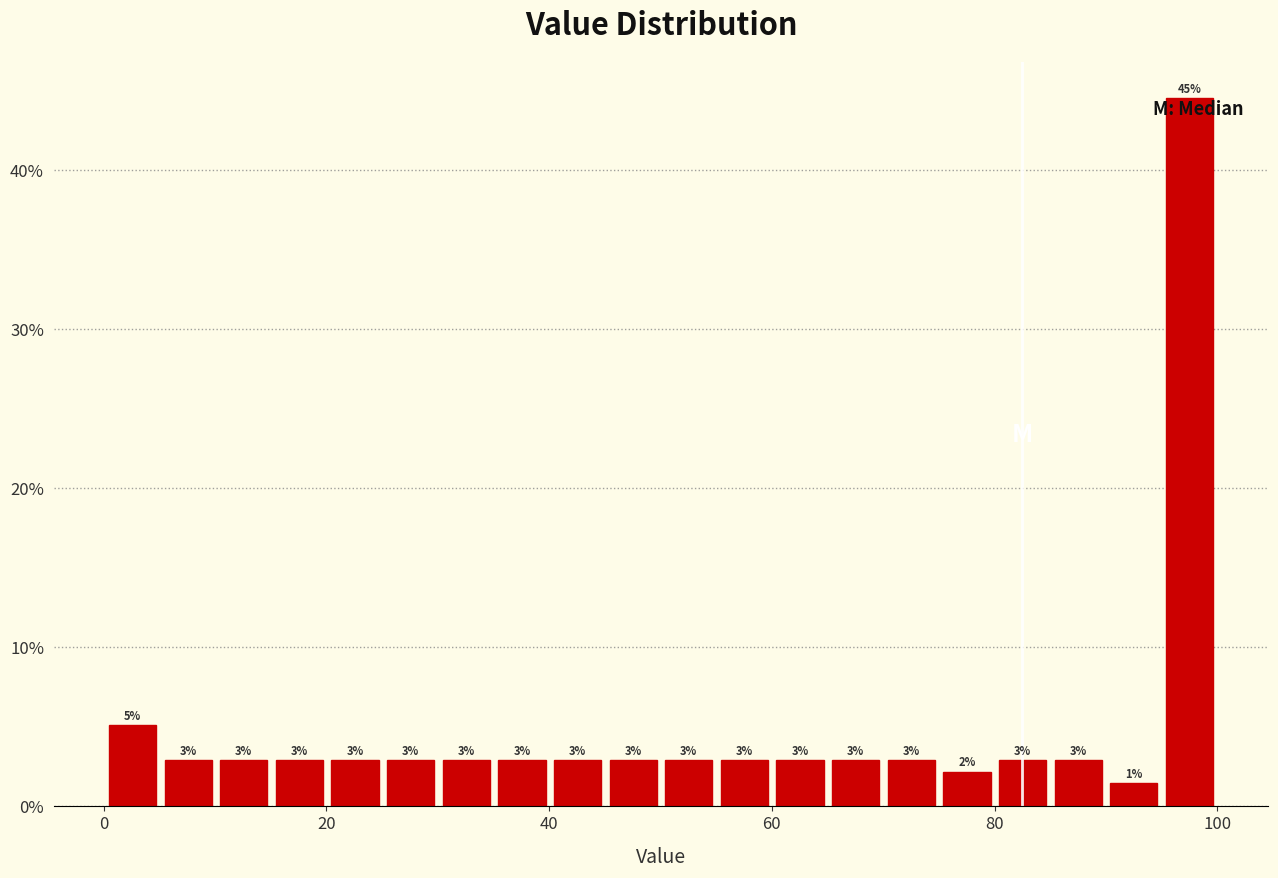

Read against the x-axis, roughly where is the centre of the tallest bar?

98